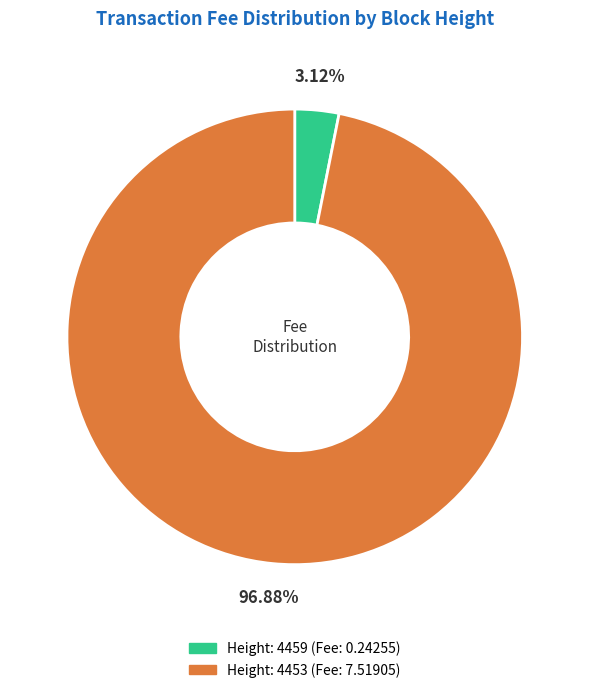

How many slices are in this pie chart?

2